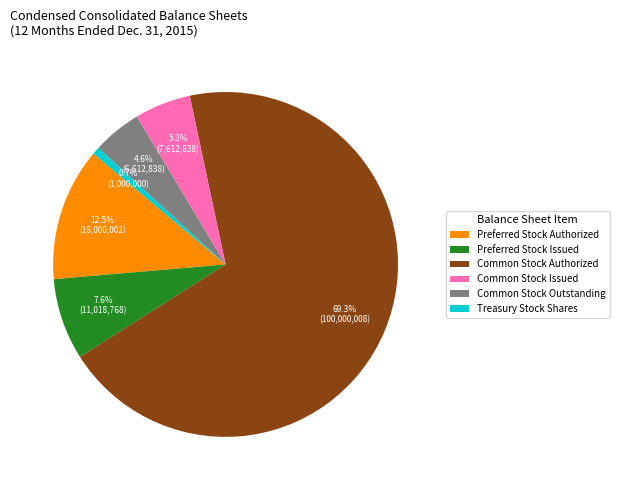

What is the smallest slice in the pie chart?

Treasury Stock Shares